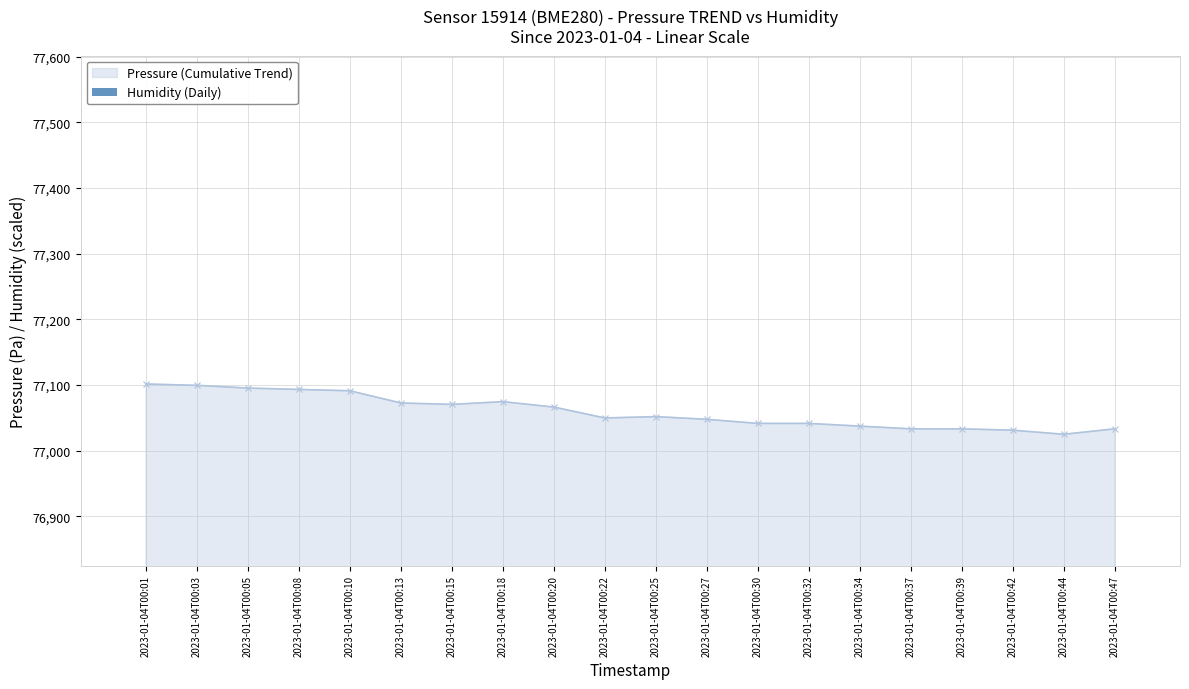

Where is the data nearest to the value 77063?

2023-01-04T00:20